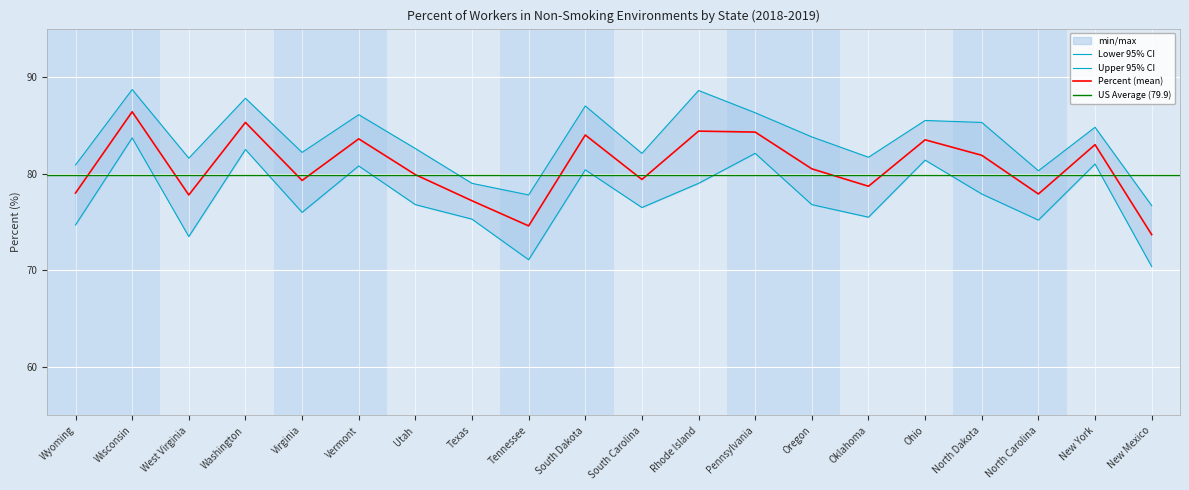

The value of Percent at Virginia is 125.0. True or false?

False